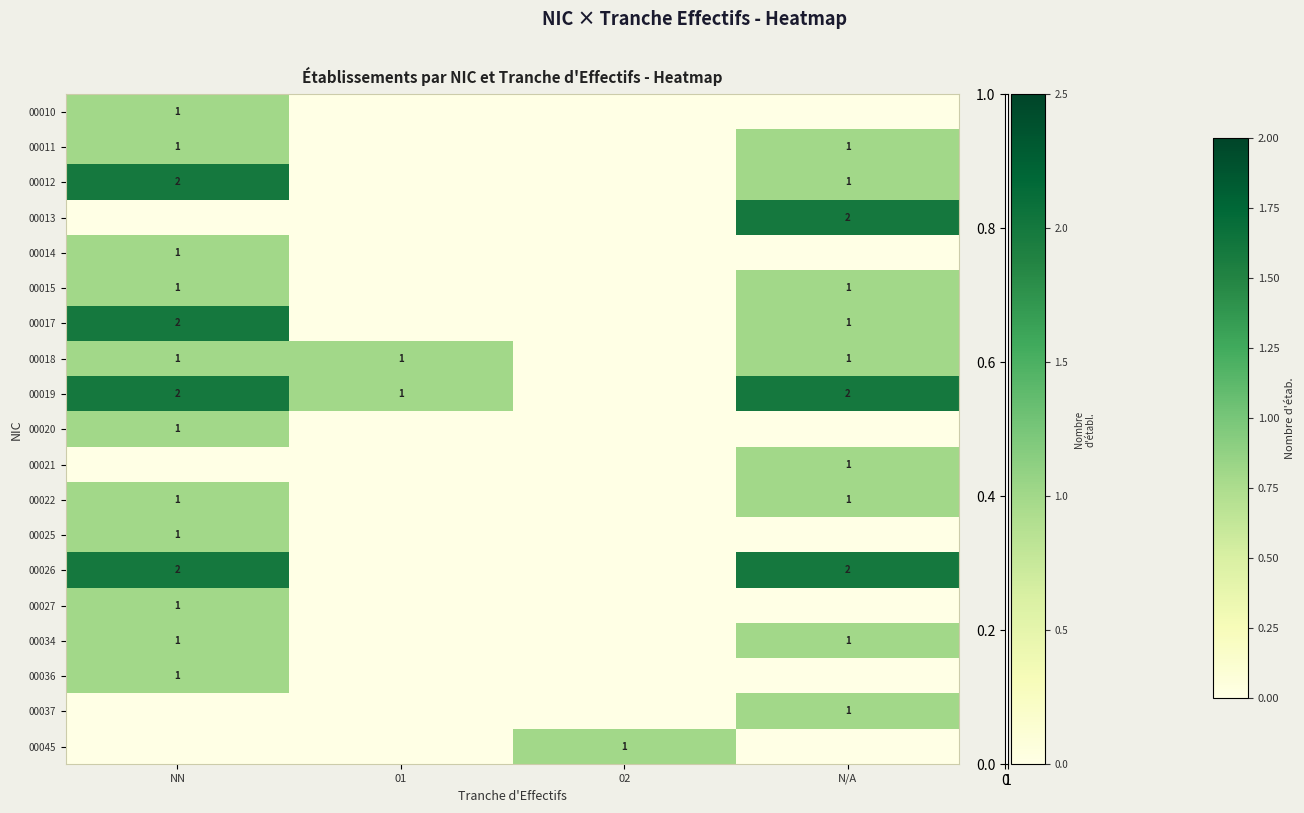

True or false: 00012 has a value of 2 at NN.

True